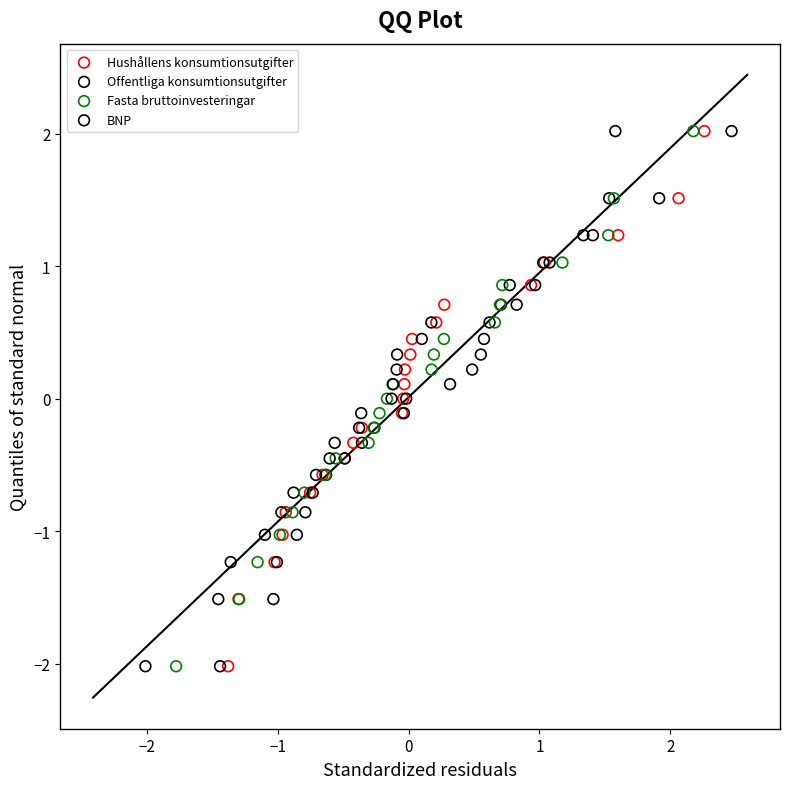

What are all the series names shown in the legend?

Hushållens konsumtionsutgifter, Offentliga konsumtionsutgifter, Fasta bruttoinvesteringar, BNP